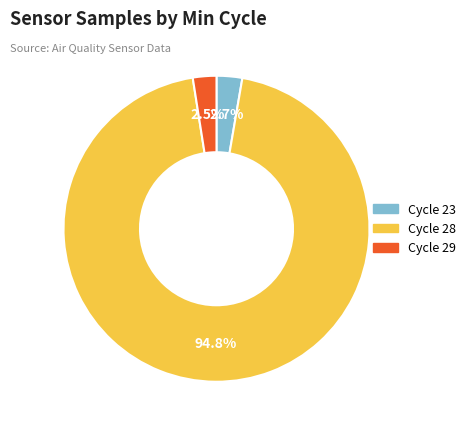

How many slices are in this pie chart?

3